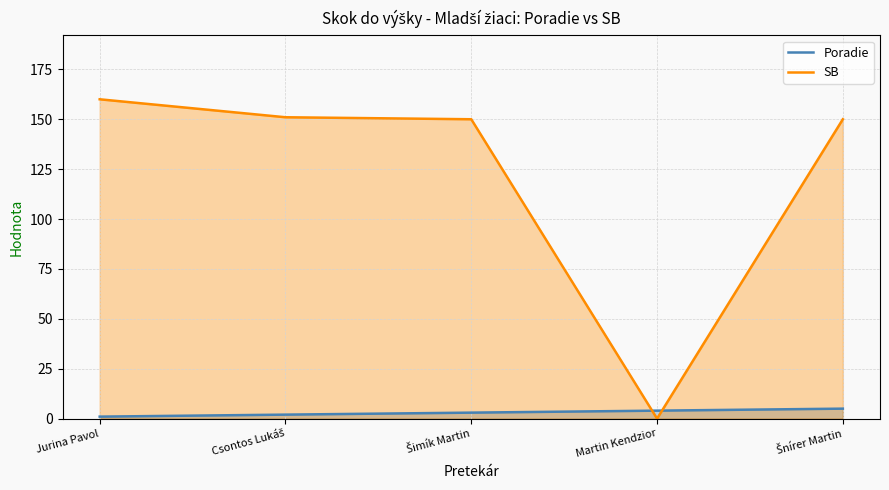

Does the chart have visible grid lines?

Yes